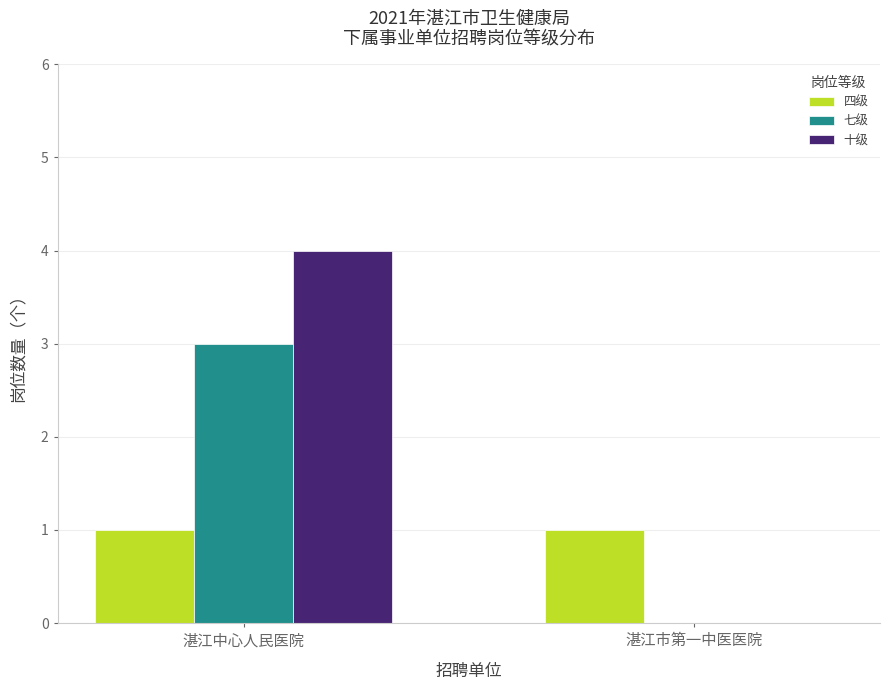

What is the approximate value of 四级 at 湛江市第一中医医院?

1